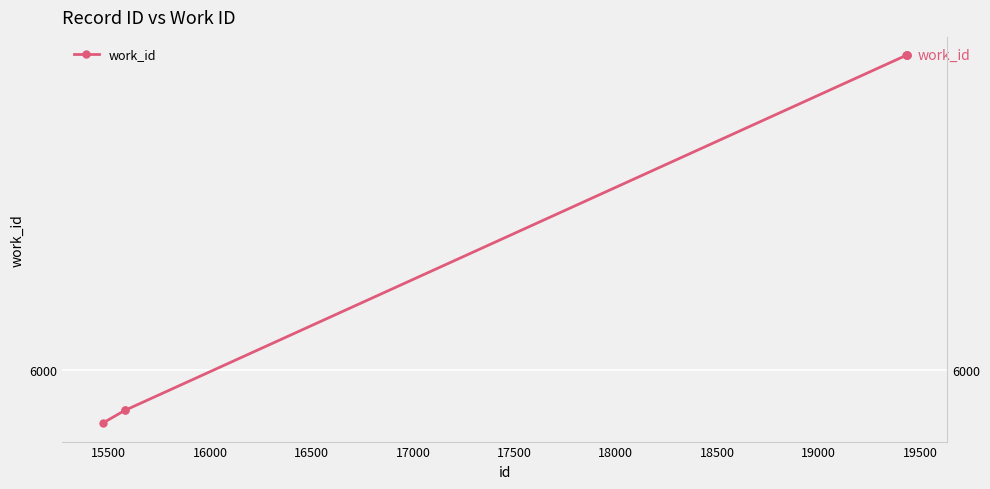

How many data points does each series have?

7